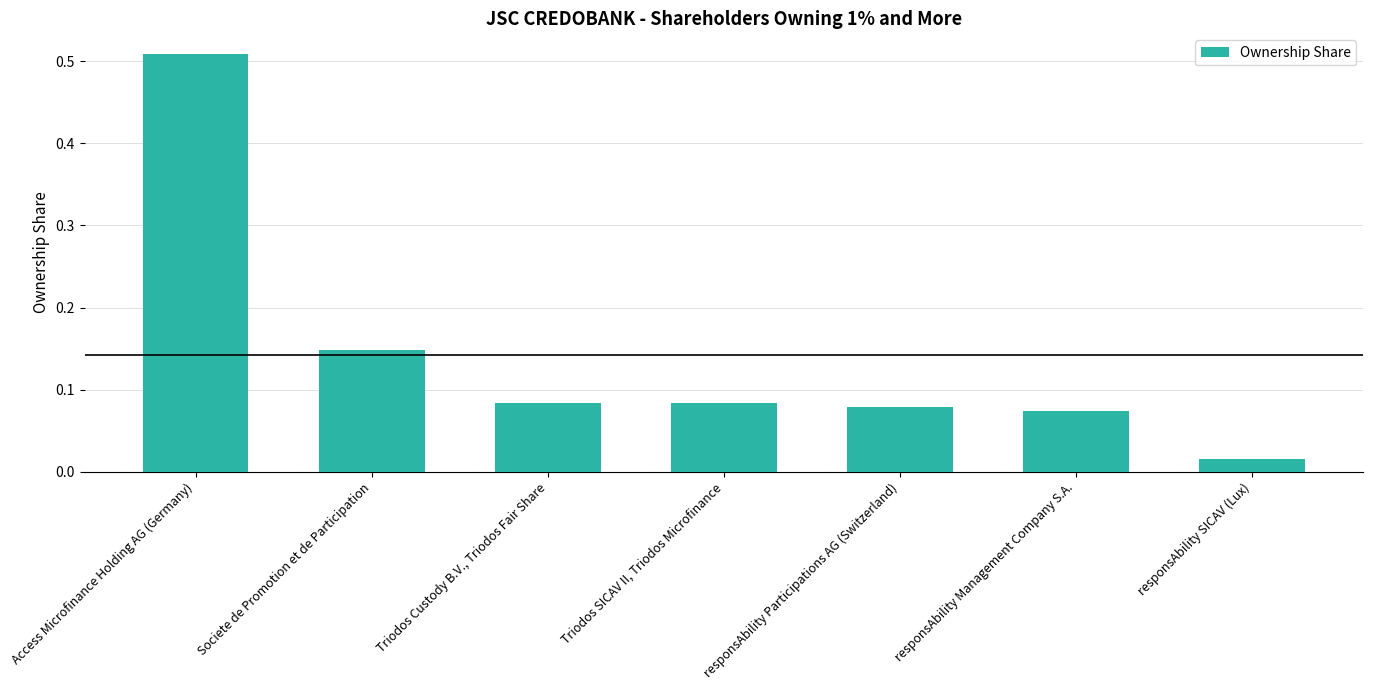

The value at Triodos Custody B.V., Triodos Fair Share is 0.0. True or false?

False